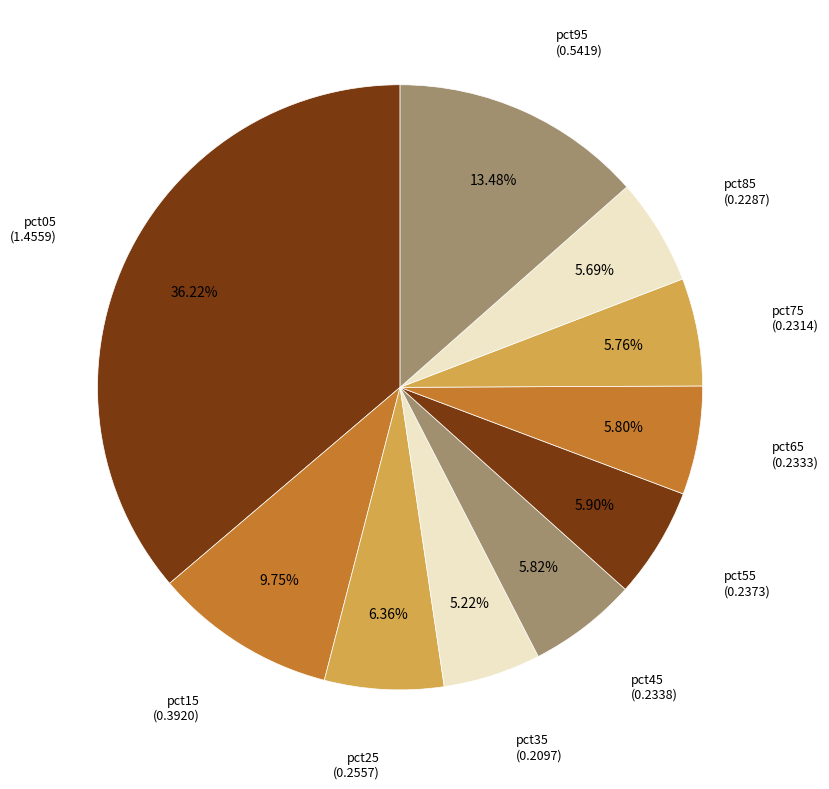

Rank the categories by value from lowest to highest.

pct35, pct85, pct75, pct65, pct45, pct55, pct25, pct15, pct95, pct05